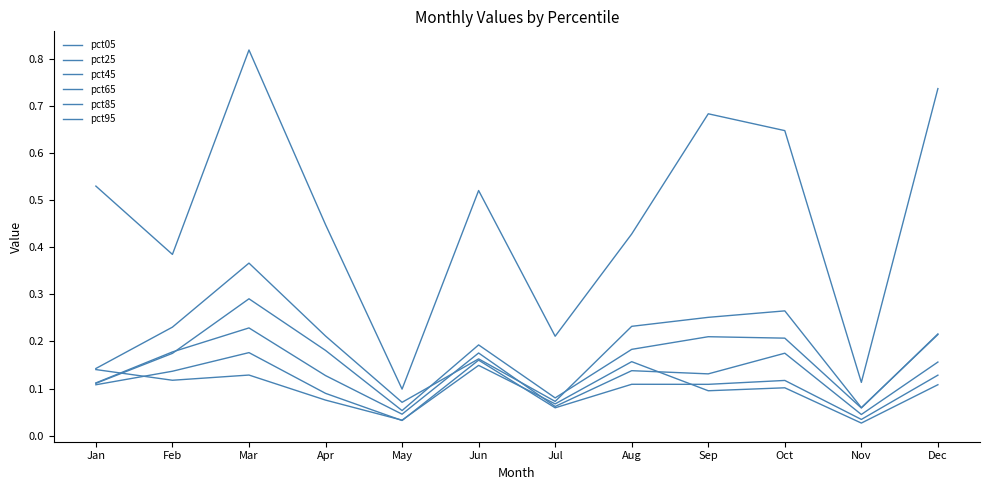

At which label is pct85 closest to 0?

Nov